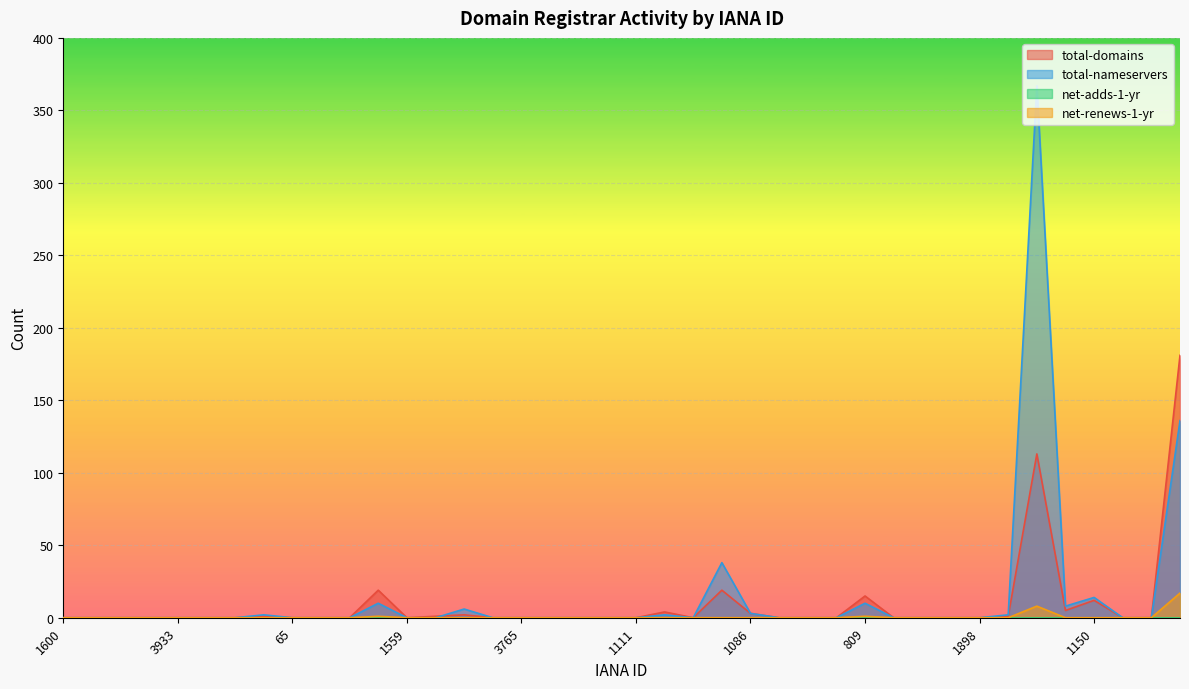

What is the greatest value displayed?

367